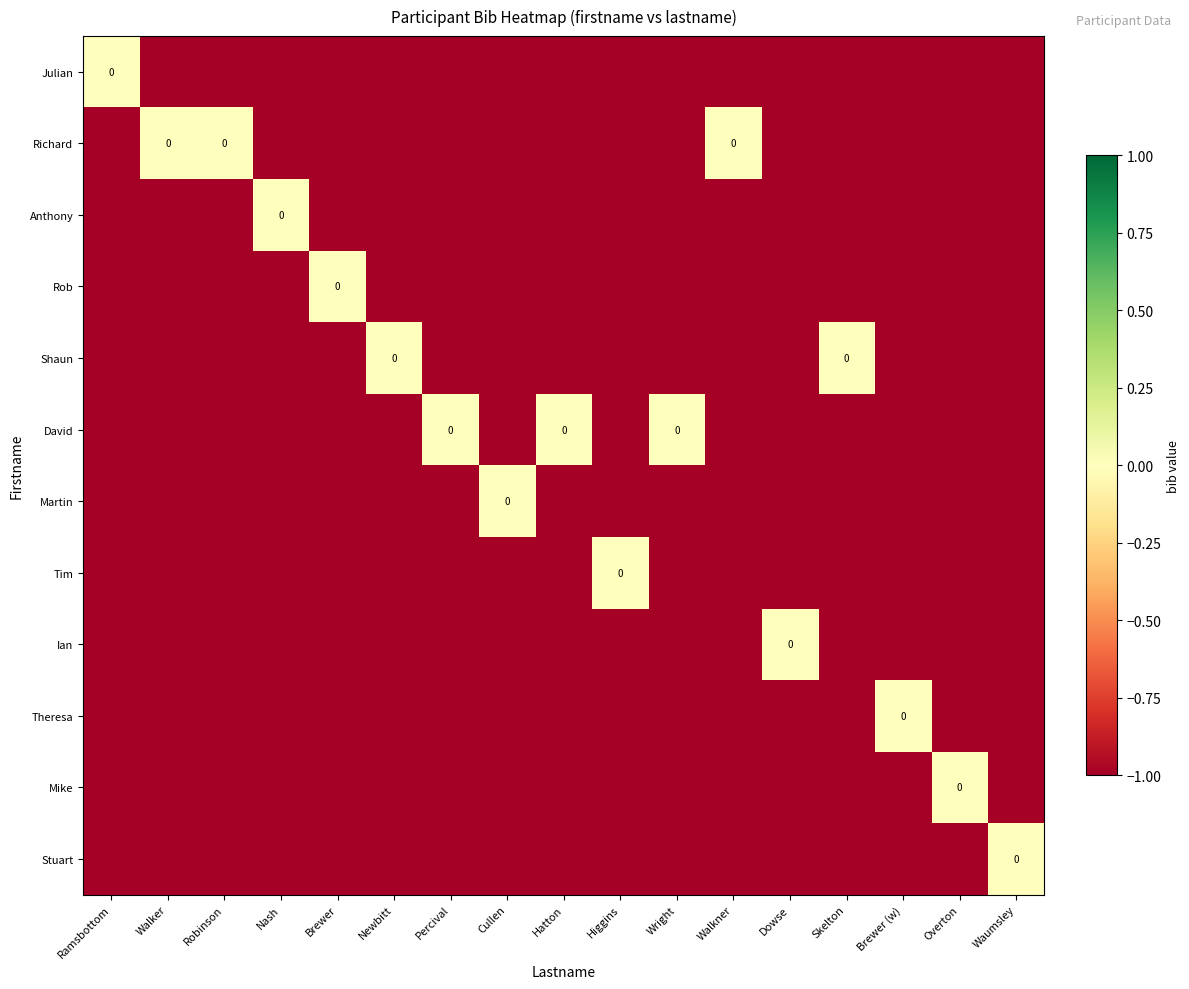

Which category has the lowest value in the Richard series?

Ramsbottom